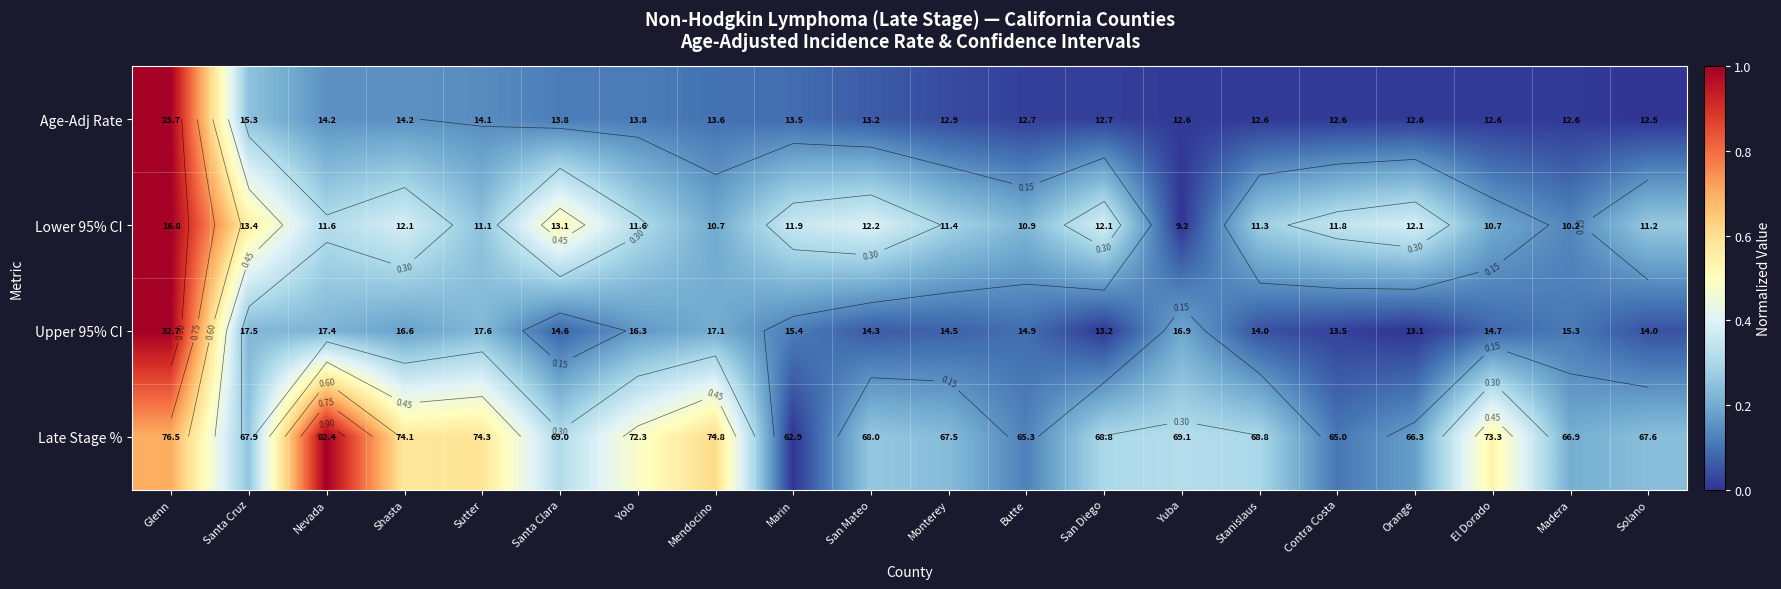

What is the spread (max minus min) of values at Glenn?

0.3